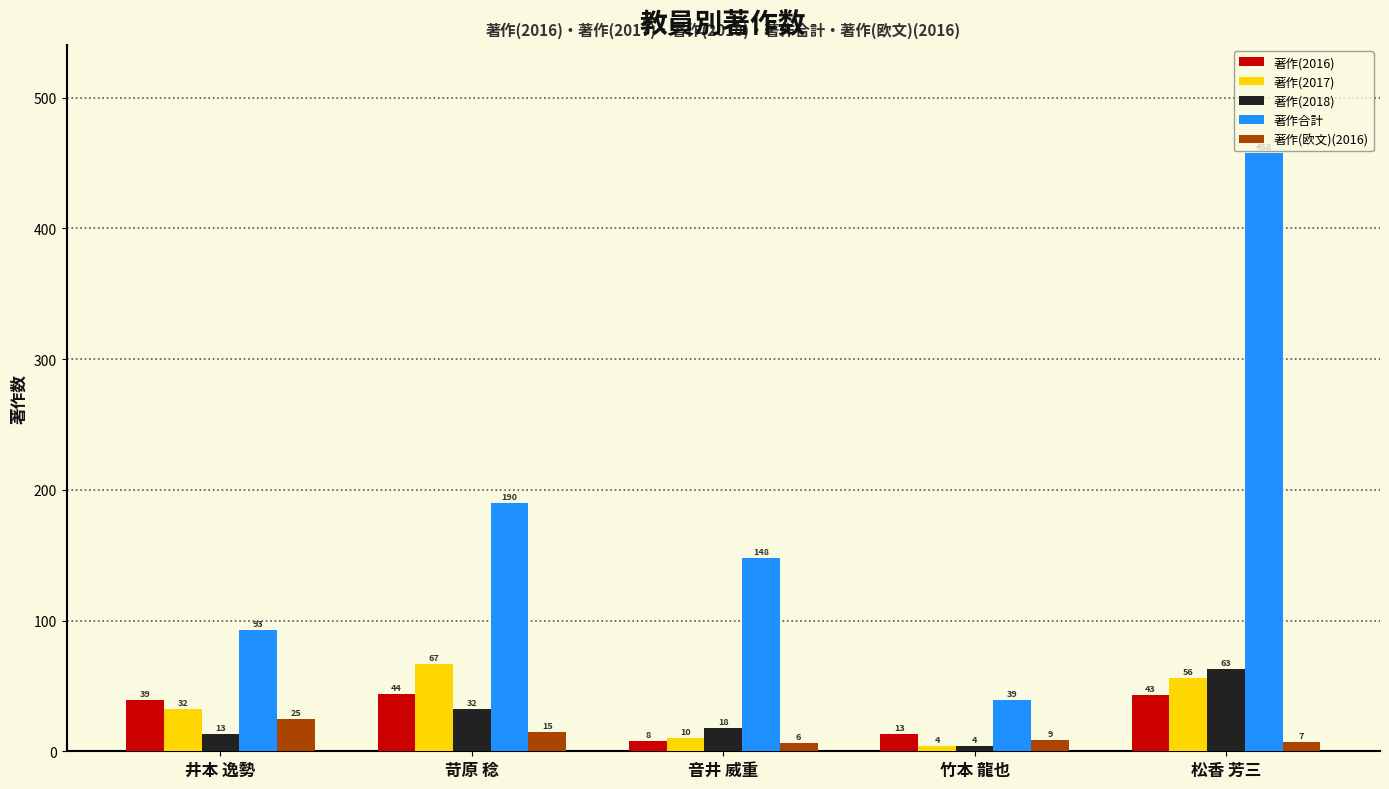

True or false: 著作合計 has a value of 458 at 松香 芳三.

True